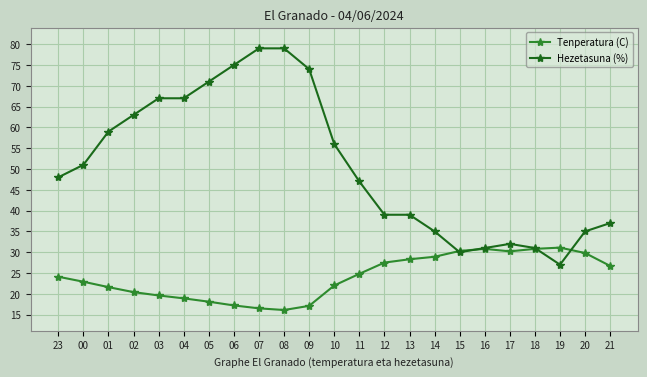

Which series has the widest spread of values?

Hezetasuna (%)